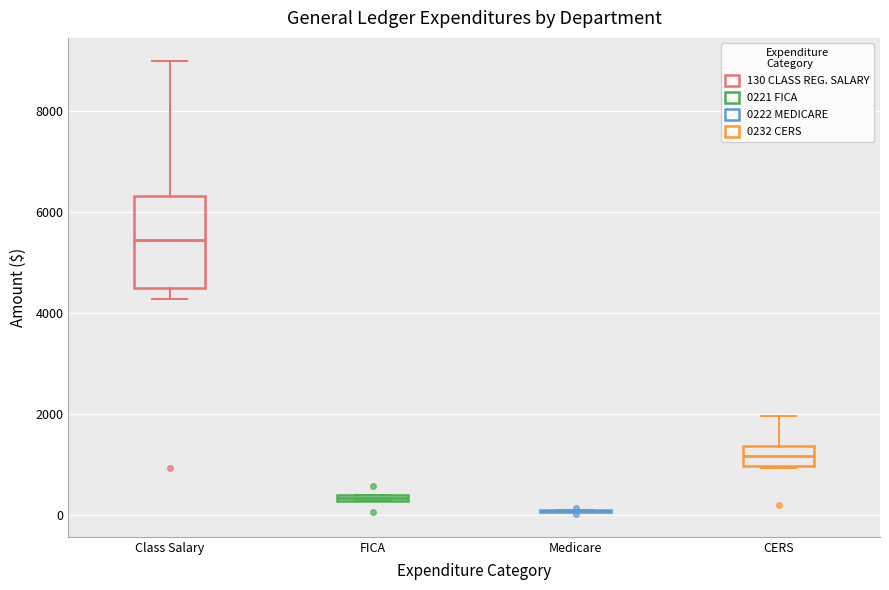

Where does the upper whisker of the box for CERS end on the y-axis? The values are not printed on the chart, so give them approximately, as read against the axis.

2000